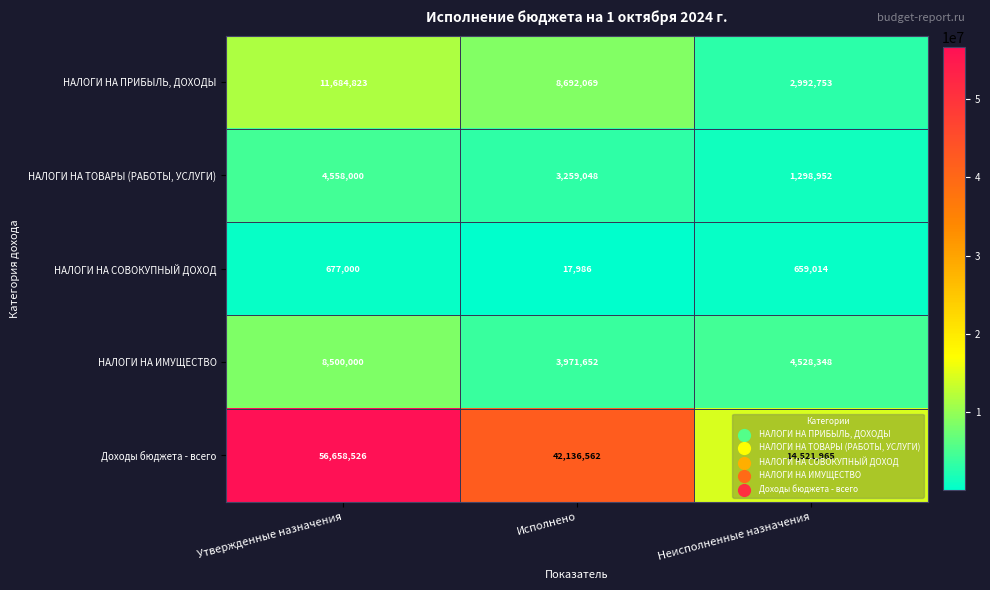

How many distinct data groups are displayed?

5